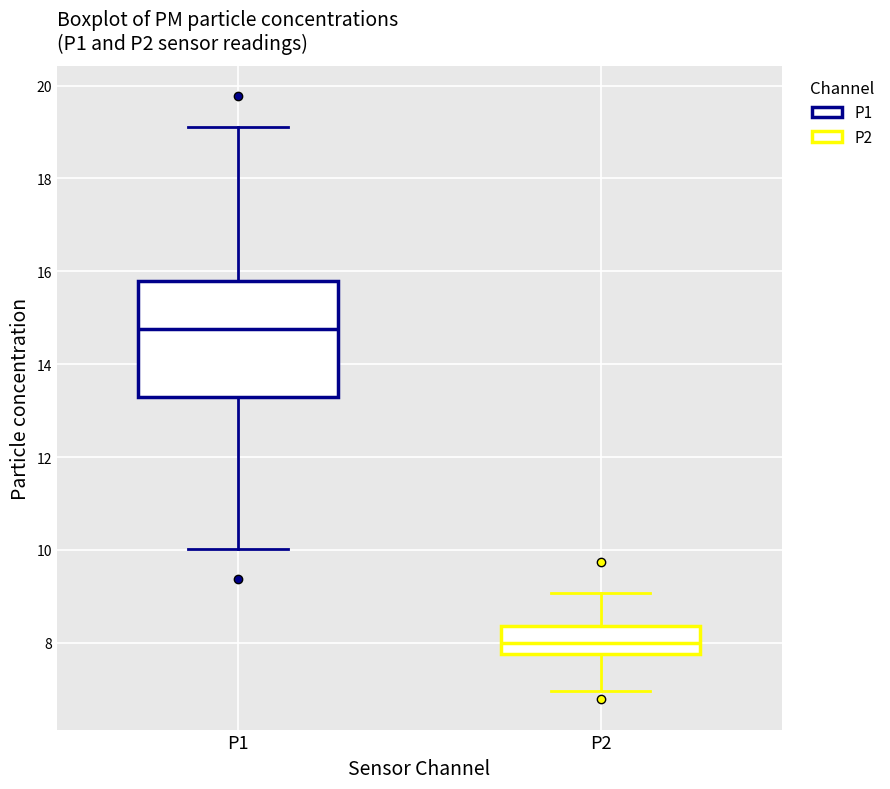

Where does the lower whisker of the box for P2 end on the y-axis? The values are not printed on the chart, so give them approximately, as read against the axis.

7.0